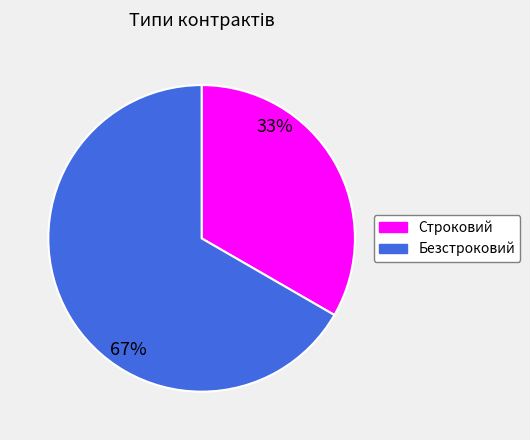

Do Безстроковий and Строковий together represent more than half of the pie?

Yes